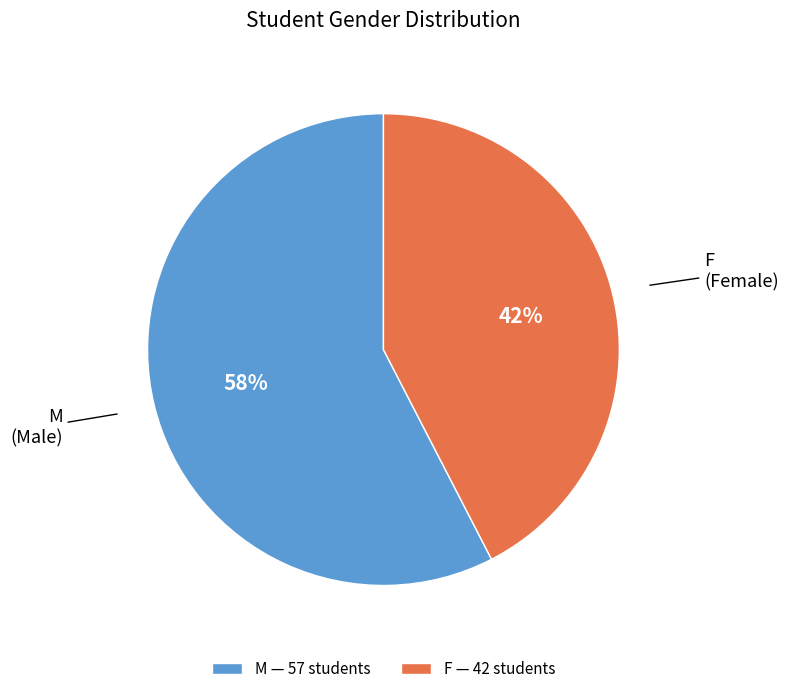

Do M — 57 students and F — 42 students together represent more than half of the pie?

Yes